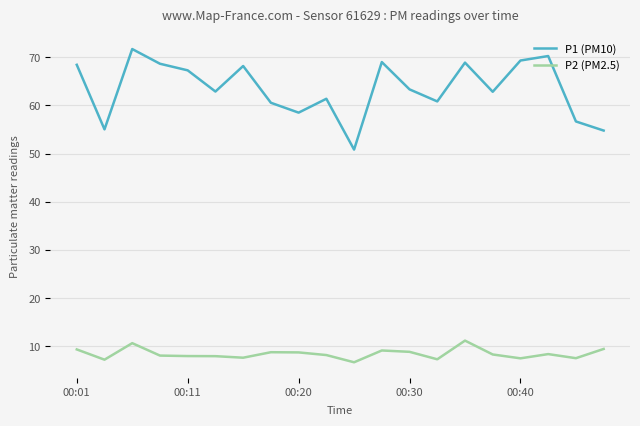

Rank the series by their maximum value, from lowest to highest.

P2 (PM2.5), P1 (PM10)